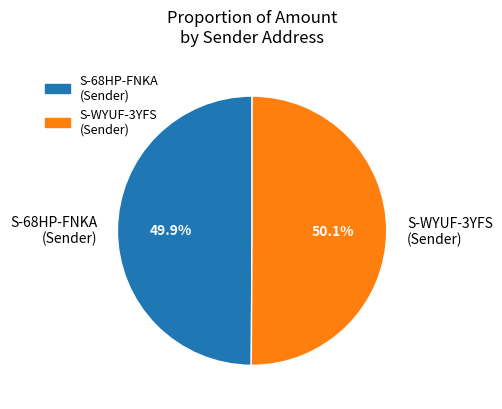

How much of the chart is everything except S-WYUF-3YFS (Sender)?

49.9%